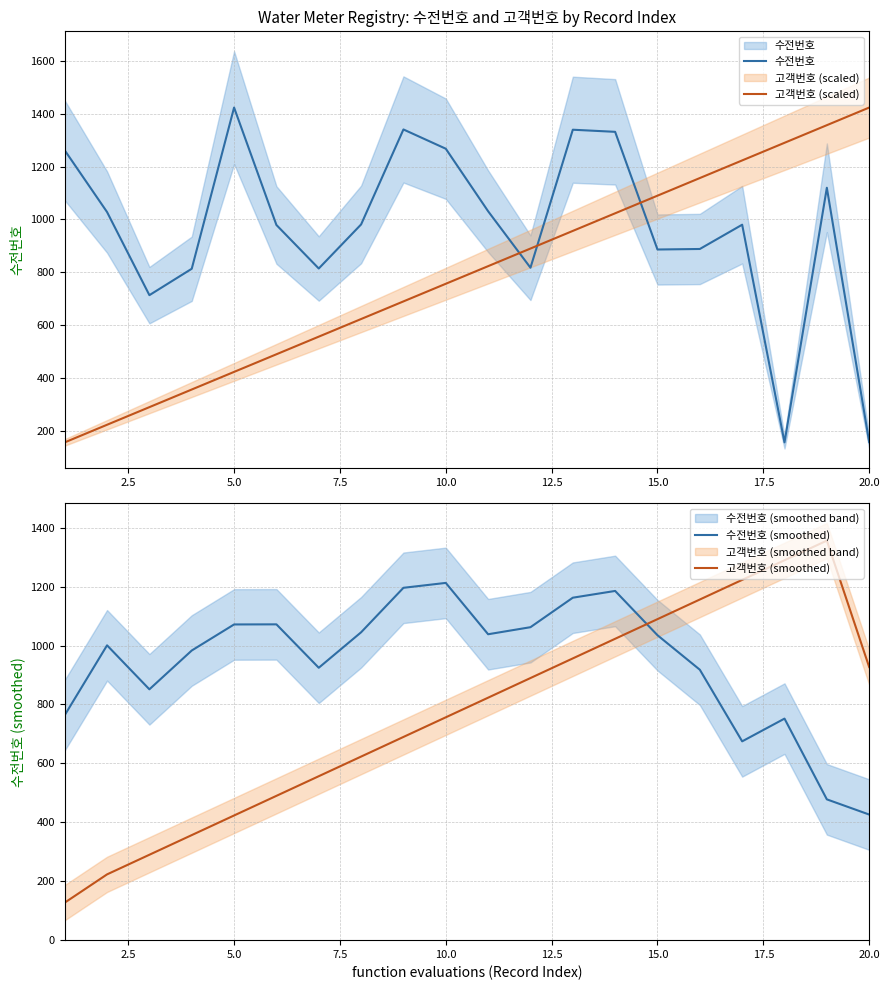

Reading right to left, extract all data points from this chart.

수전번호: 156.0	1120.0	155.0	980.0	888.0	886.0	1332.0	1340.0	817.0	1031.0	1268.0	1341.0	981.0	814.0	979.0	1424.0	813.0	713.0	1028.0	1262.0
고객번호 (scaled): 1424.0	1357.2	1290.4	1223.6	1156.8	1090.1	1023.3	956.5	889.7	822.9	756.1	689.3	622.5	555.7	488.9	422.2	355.4	288.6	221.8	155.0
수전번호 (smoothed): 425.3	477.0	751.7	674.3	918.0	1035.3	1186.0	1163.0	1062.7	1038.7	1213.3	1196.7	1045.3	924.7	1072.3	1072.0	983.3	851.3	1001.0	763.3
고객번호 (smoothed): 927.1	1357.2	1290.4	1223.6	1156.8	1090.1	1023.3	956.5	889.7	822.9	756.1	689.3	622.5	555.7	488.9	422.2	355.4	288.6	221.8	125.6